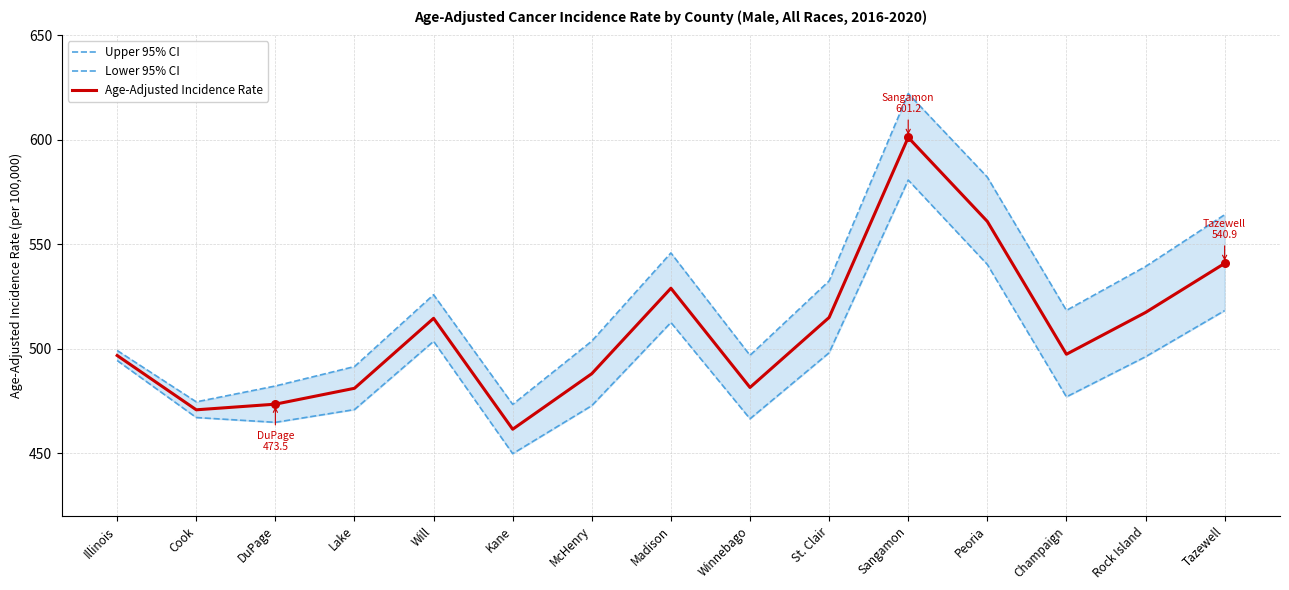

Which series has the largest Y range (max minus min)?

Upper 95% CI